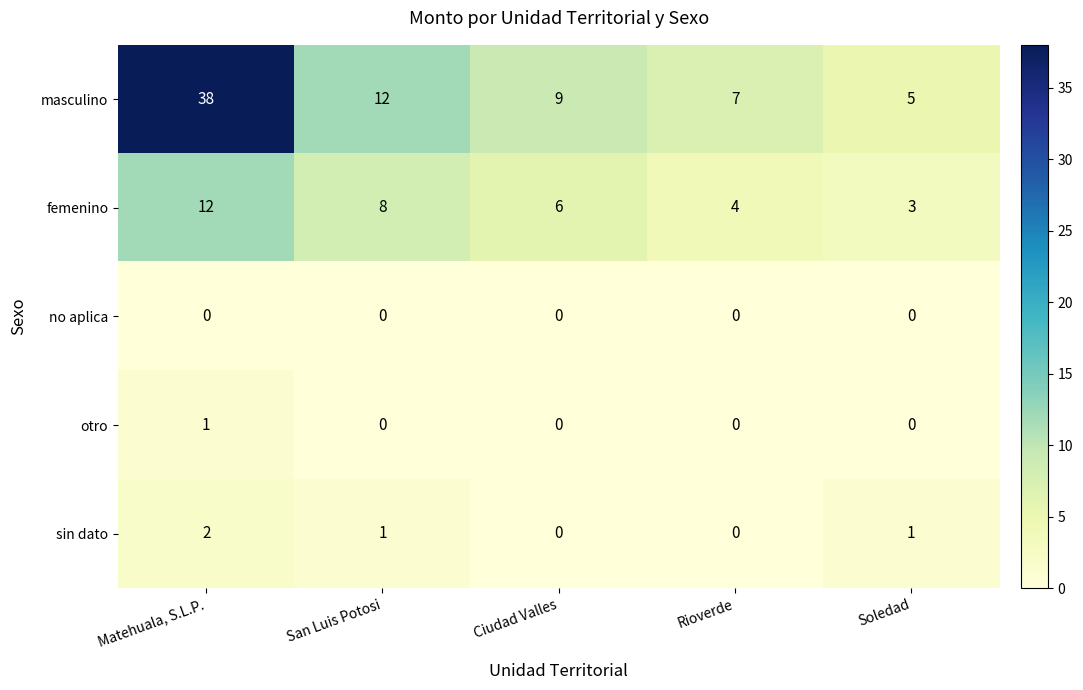

Rank the series by their maximum value, from highest to lowest.

masculino, femenino, sin dato, otro, no aplica